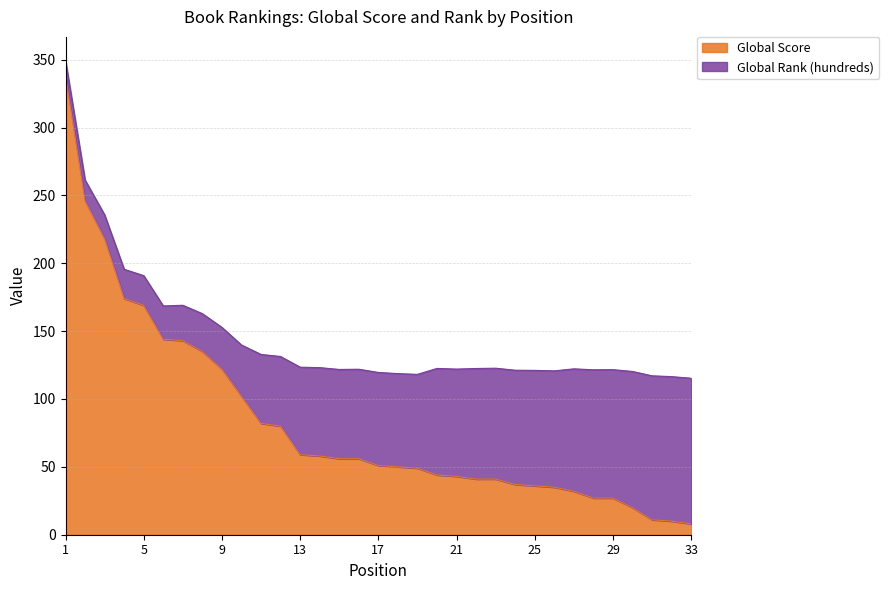

What is the value of the 26th point from the left?

35